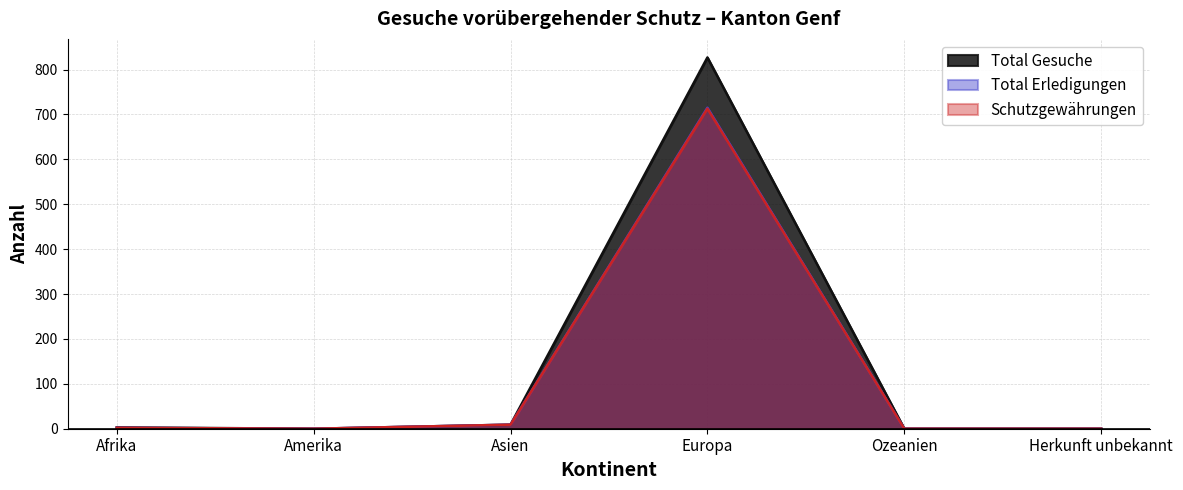

At which category is the sum across all series the highest?

Europa